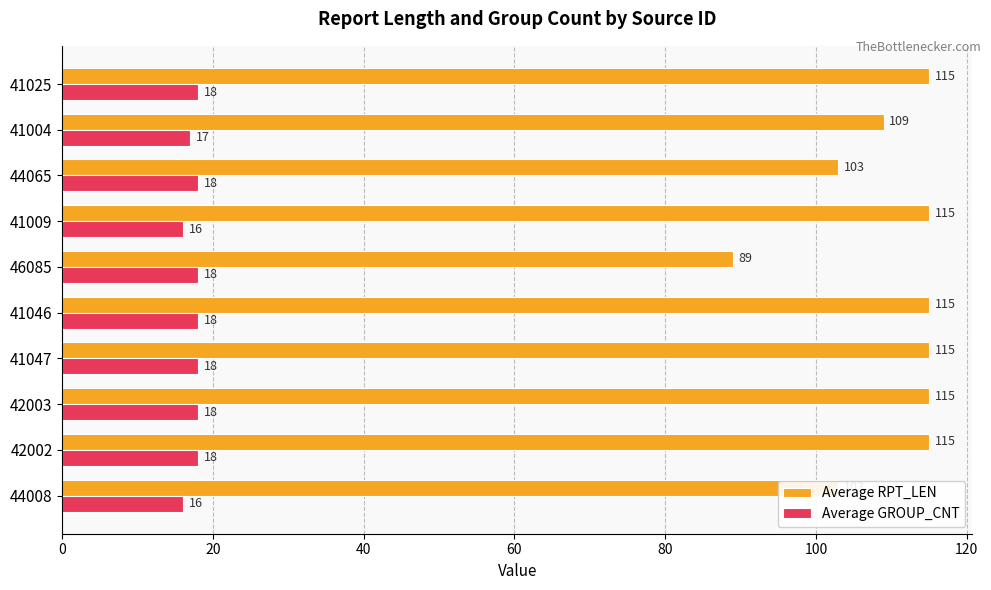

Where is Average GROUP_CNT nearest to the value 17?

41004